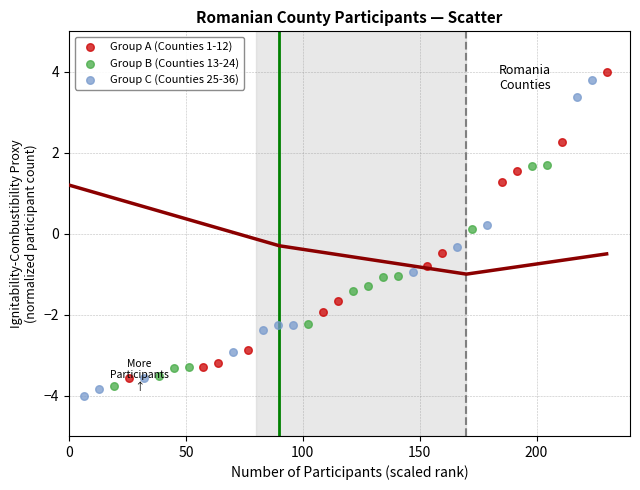

What are all the series names shown in the legend?

Group A (Counties 1-12), Group B (Counties 13-24), Group C (Counties 25-36)